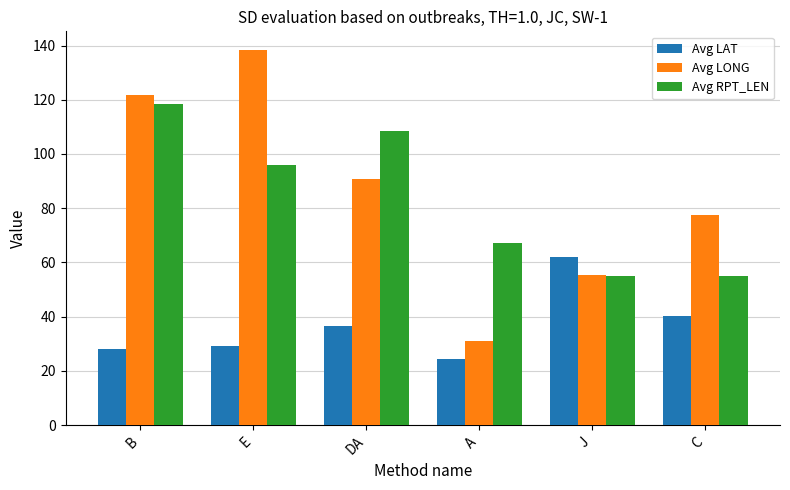

Reading left to right, extract all data points from this chart.

Avg LAT: 28.2	29.3	36.5	24.3	62.0	40.1
Avg LONG: 121.7	138.3	90.6	31.0	55.4	77.6
Avg RPT_LEN: 118.3	95.8	108.5	67.1	55.0	55.0